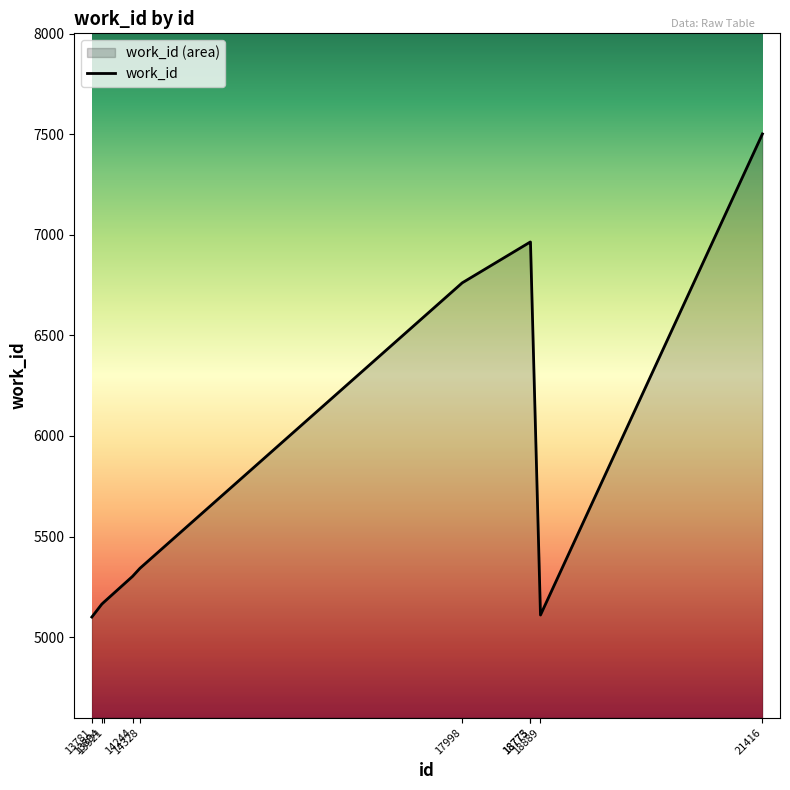

Reading right to left, what are all the values shown in this chart?

21416=7501	18889=5110	18775=6964	18773=6964	17998=6761	14328=5342	14244=5302	13921=5175	13894=5164	13781=5100